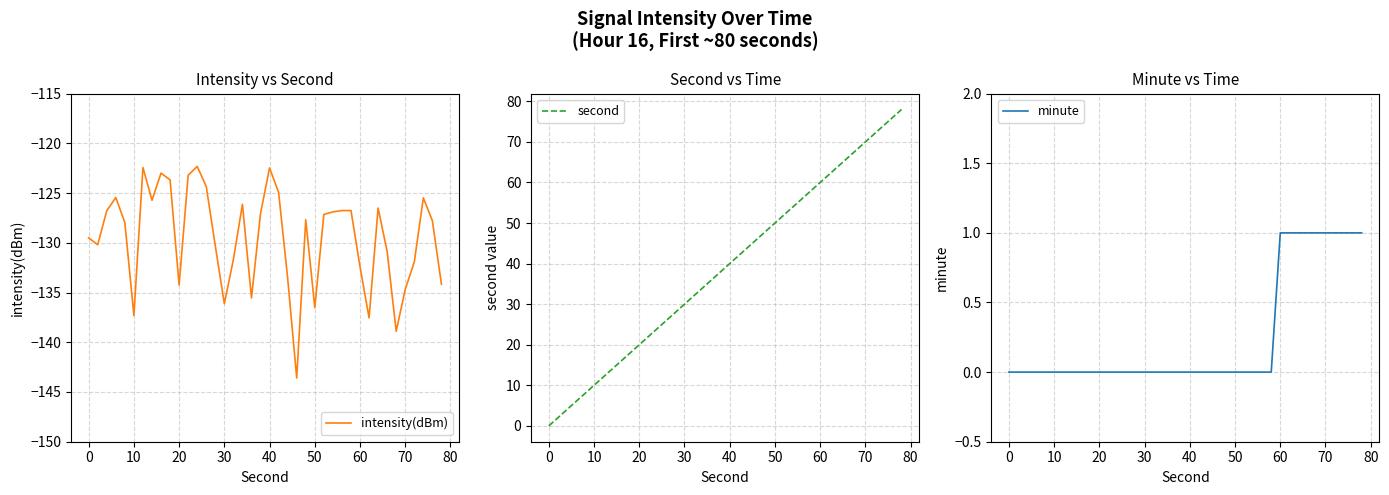

Does the chart have visible grid lines?

Yes